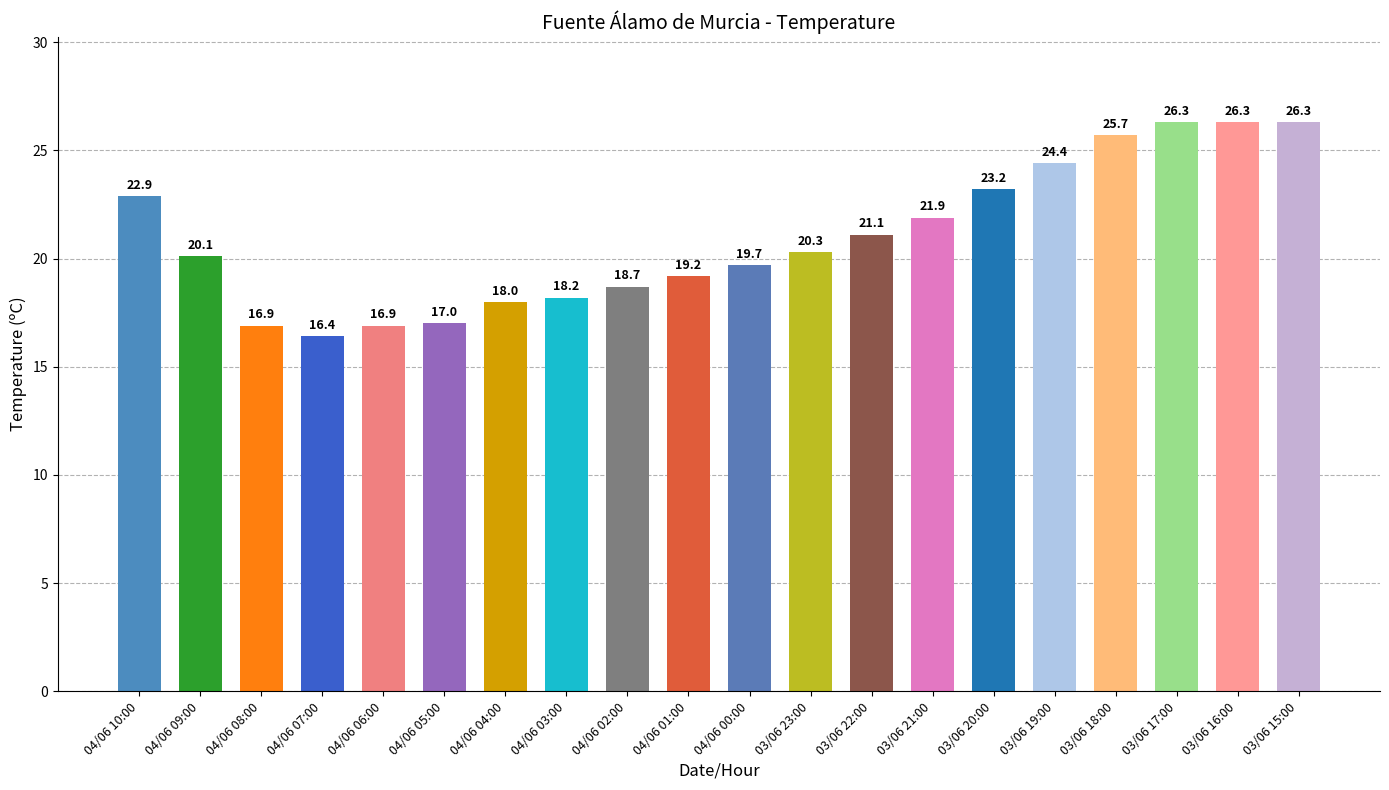

How many bars are there in total?

20